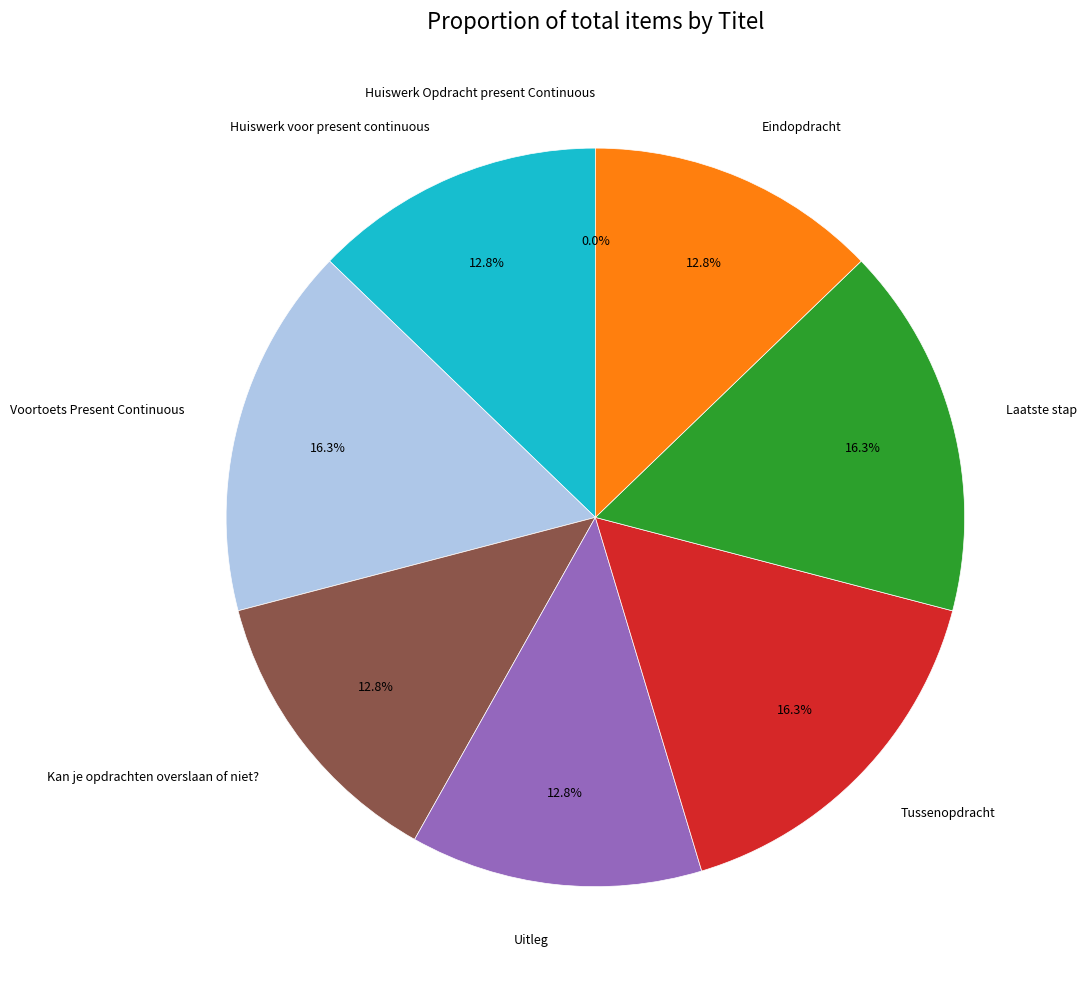

Is there any slice that represents more than half of the pie?

No